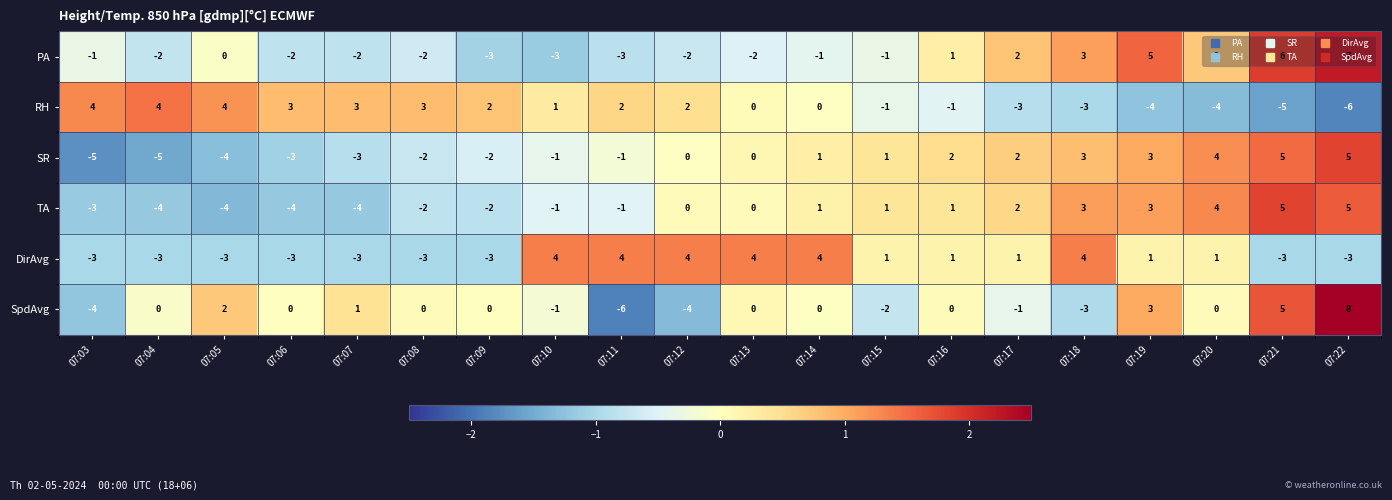

What is the total value across all series at 07:17?

3